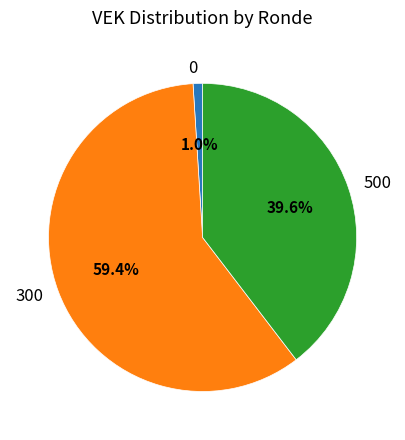

Which slice is the largest?

300